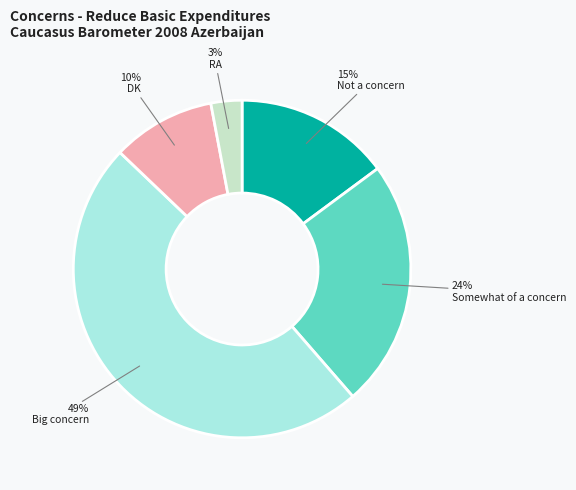

What is the largest slice in the pie chart?

Big concern